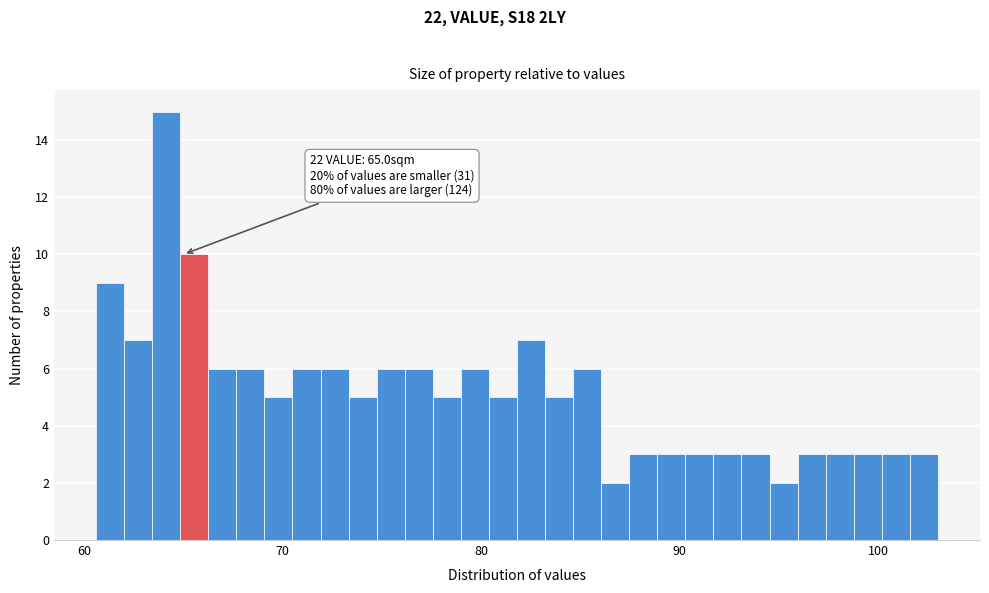

Around what value on the x-axis is the tallest bar? Give the approximate position of its centre, as read against the axis.

64